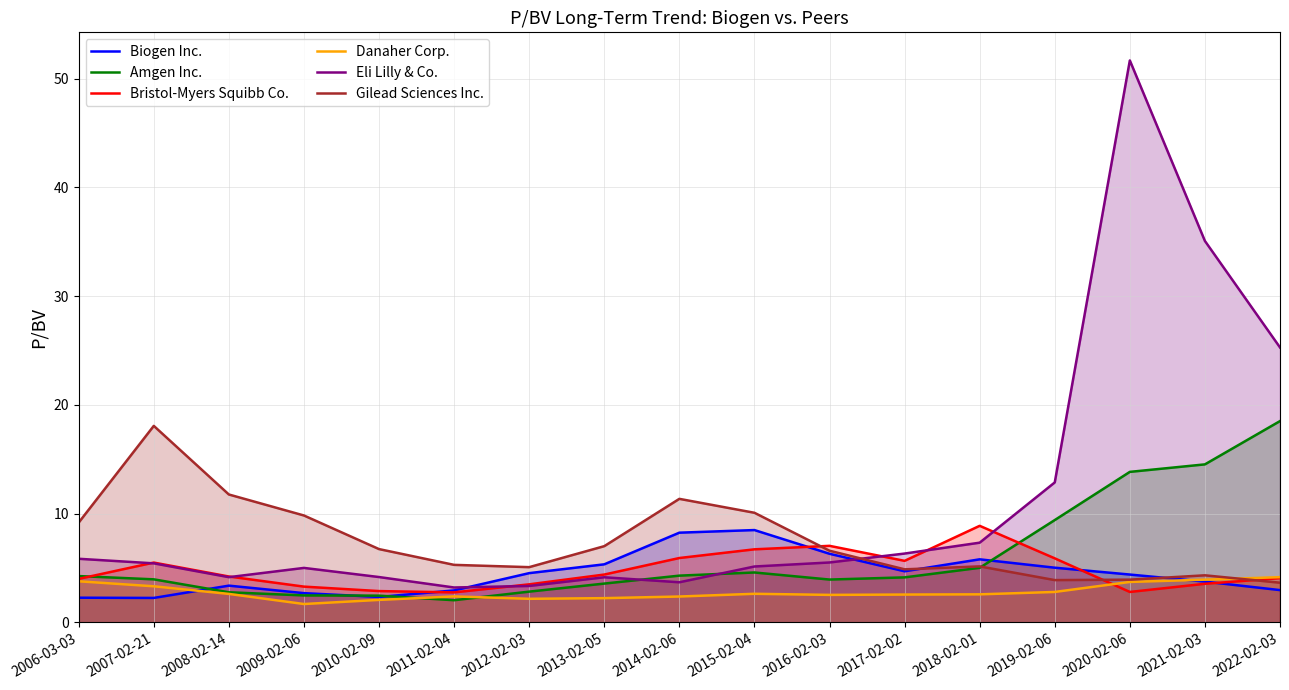

Is it true that Gilead Sciences Inc. equals 11.8 at 2008-02-14?

True